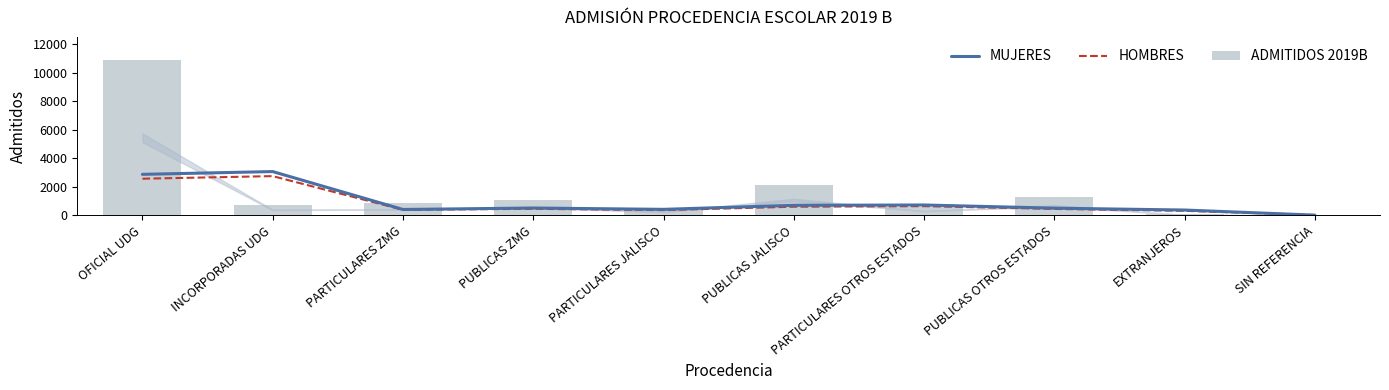

What is the total value across all series at PARTICULARES OTROS ESTADOS?

1963.0